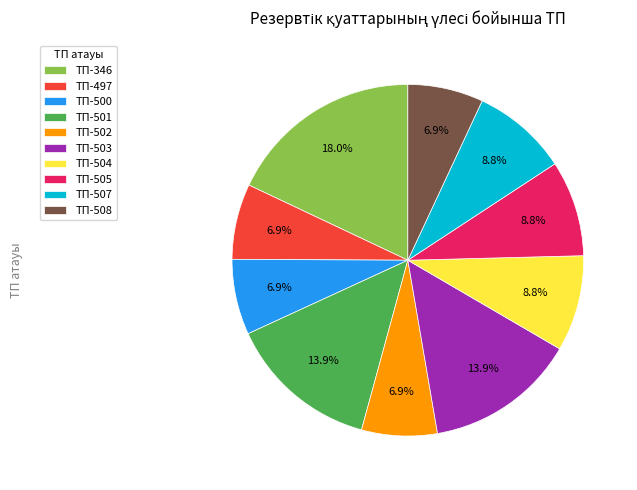

What is the largest slice in the pie chart?

ТП-346